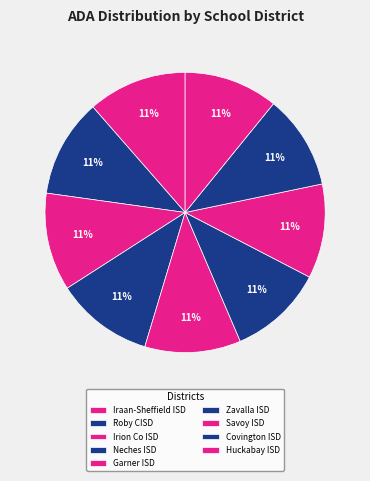

How many slices are in this pie chart?

9